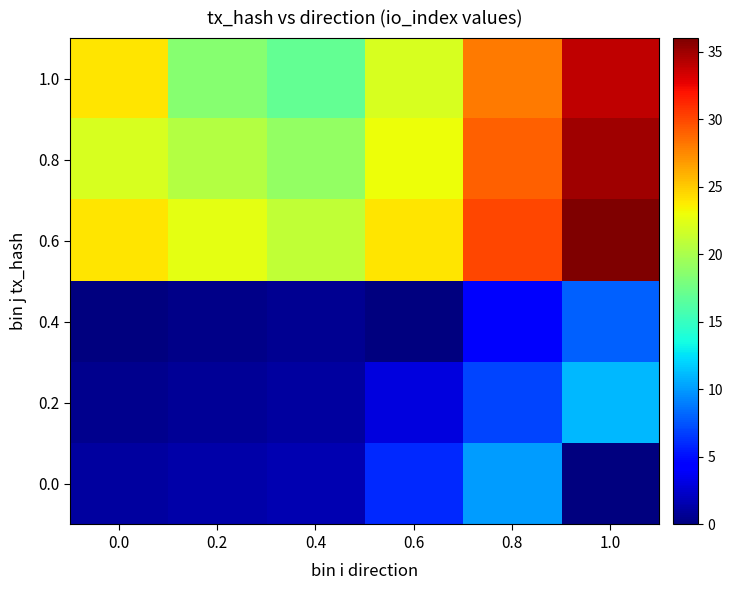

Reading left to right, extract all data points from this chart.

0.0: 0.0=1.0	0.2=1.3	0.4=1.6	0.6=6.0	0.8=10.0	1.0=0.0
0.2: 0.0=0.5	0.2=0.8	0.4=1.1	0.6=3.0	0.8=7.0	1.0=11.0
0.4: 0.0=0.0	0.2=0.3	0.4=0.6	0.6=0.0	0.8=4.0	1.0=8.0
0.6: 0.0=24.0	0.2=22.5	0.4=21.0	0.6=24.0	0.8=30.0	1.0=36.0
0.8: 0.0=22.0	0.2=20.5	0.4=19.0	0.6=23.0	0.8=29.0	1.0=35.0
1.0: 0.0=24.0	0.2=18.5	0.4=17.0	0.6=22.0	0.8=28.0	1.0=34.0